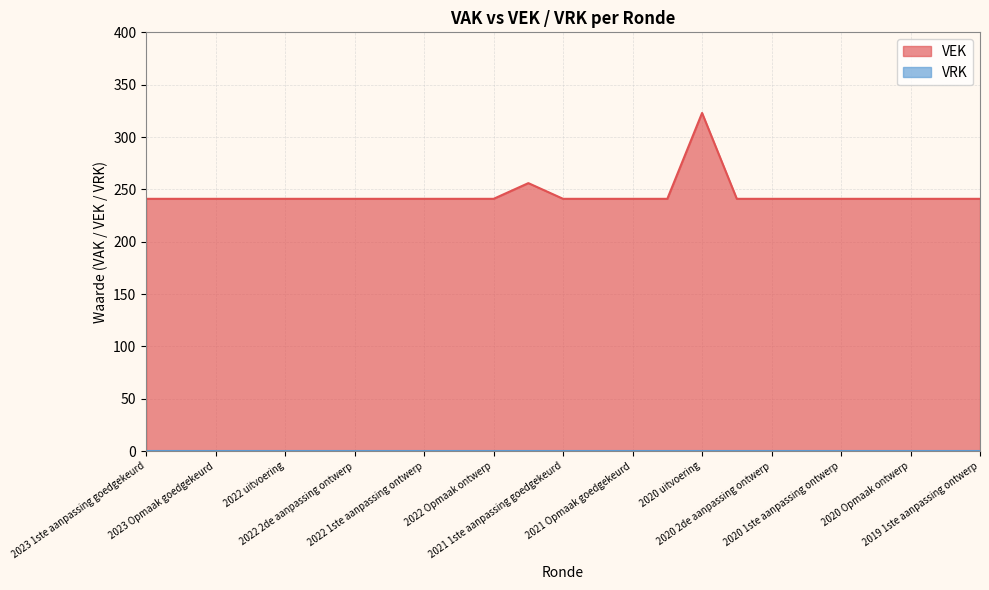

What is the difference between the maximum and minimum values in the VEK series?

82